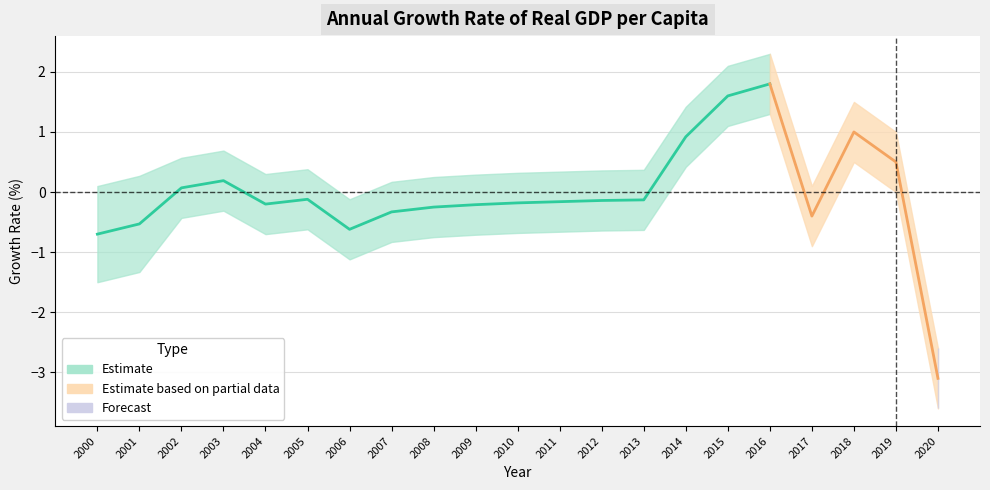

Where is the first local maximum?

2003